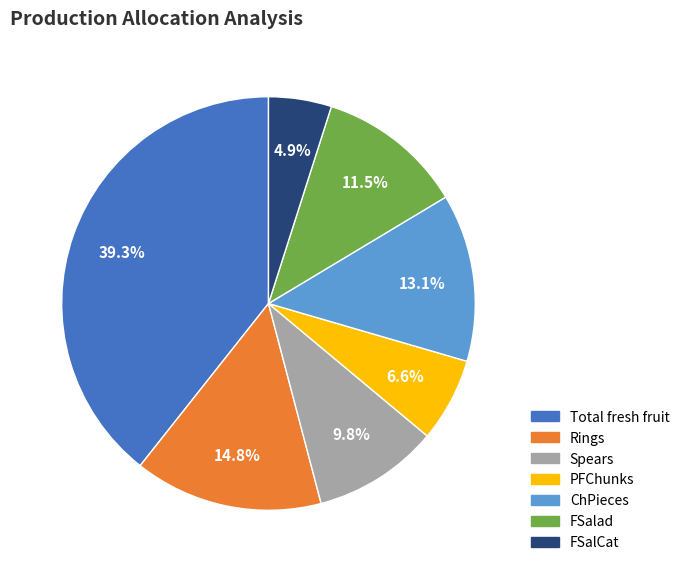

Which category has the biggest portion of the pie?

Total fresh fruit